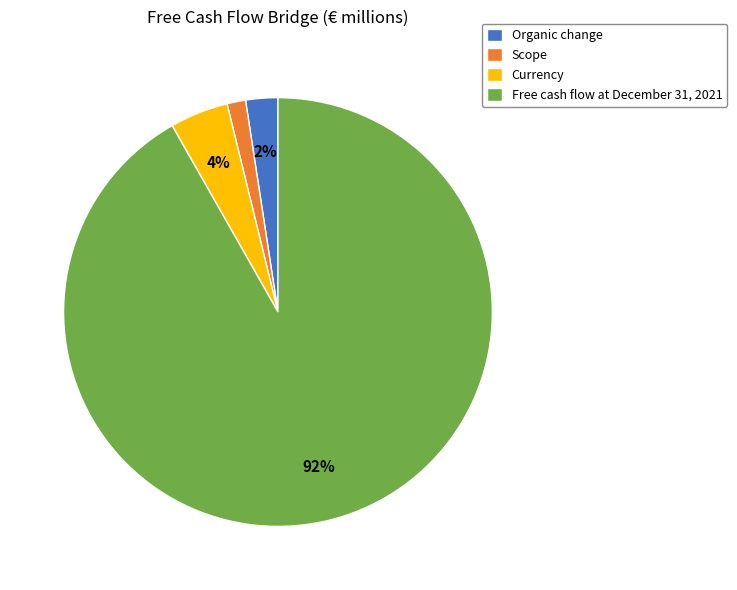

To the nearest percent, what is the average slice percentage?

25%